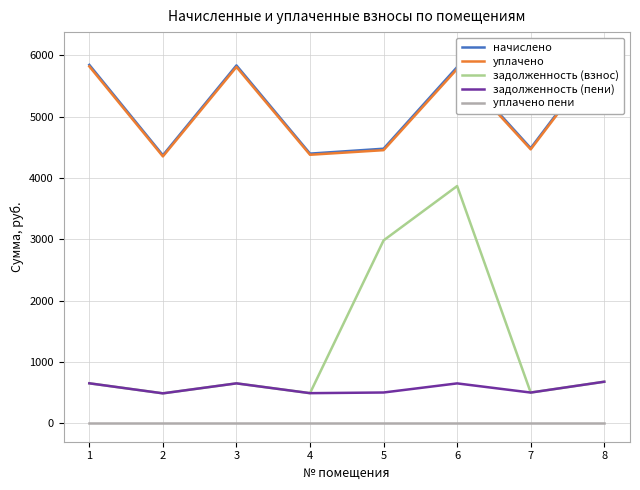

List the series in order of their peak value, highest first.

начислено, уплачено, задолженность (взнос), задолженность (пени), уплачено пени